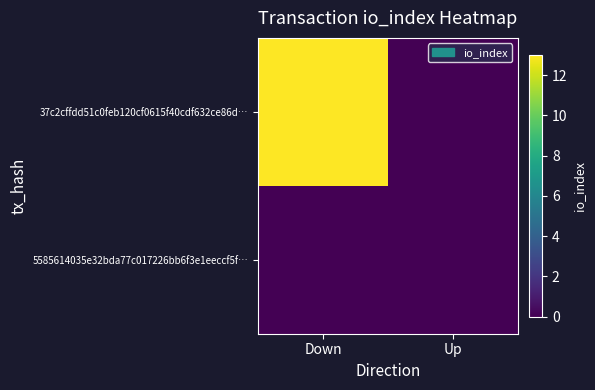

Which series has the largest total across all categories?

37c2cffdd51c0feb120cf0615f40cdf632ce86d…